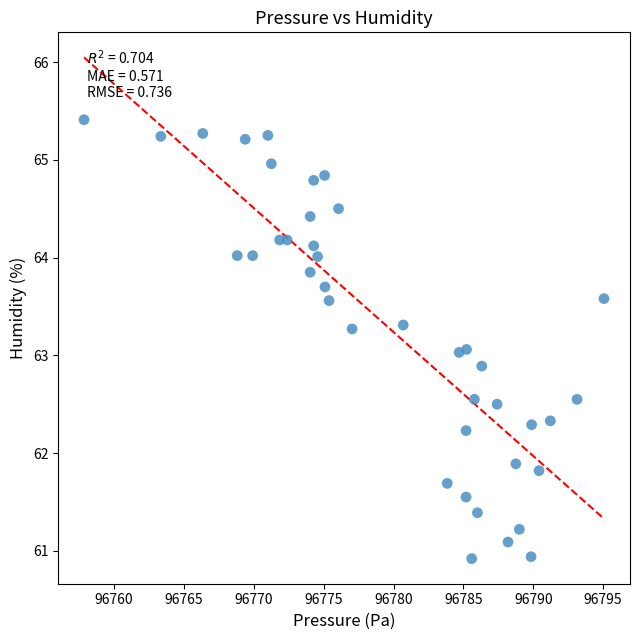

What is the range of Y values (max minus min)?

4.5